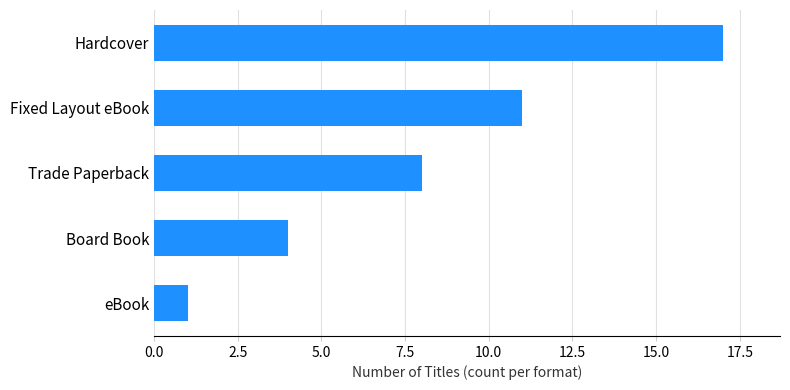

The chart shows a value of 4 at Fixed Layout eBook. True or false?

False